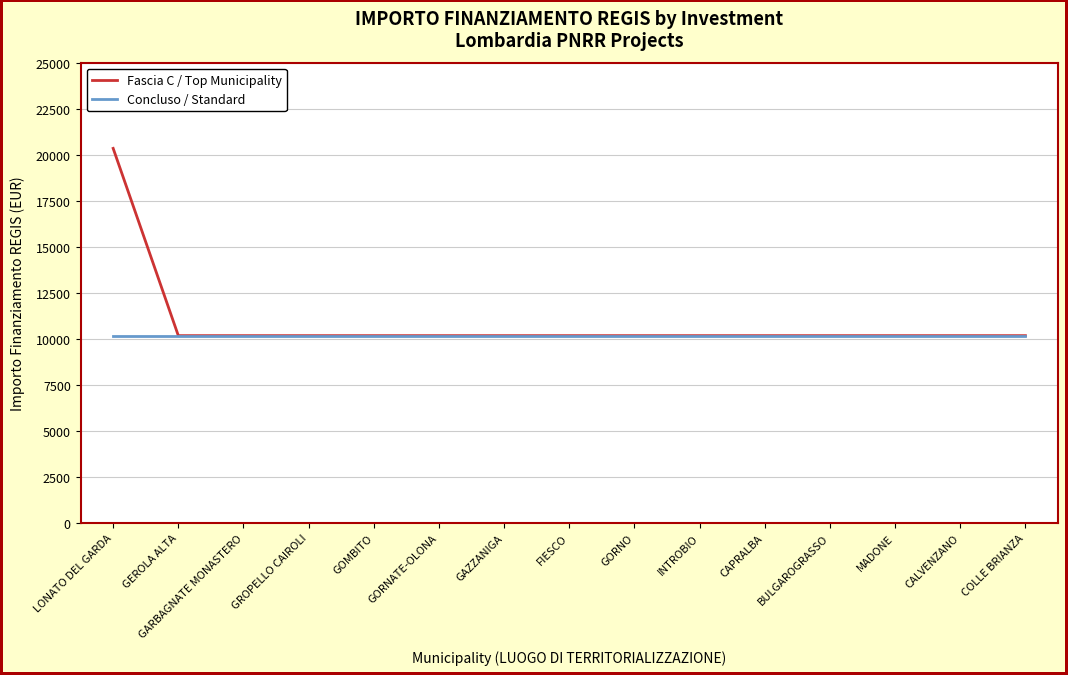

Is it true that Fascia C / Top Municipality equals 14057 at GARBAGNATE MONASTERO?

False